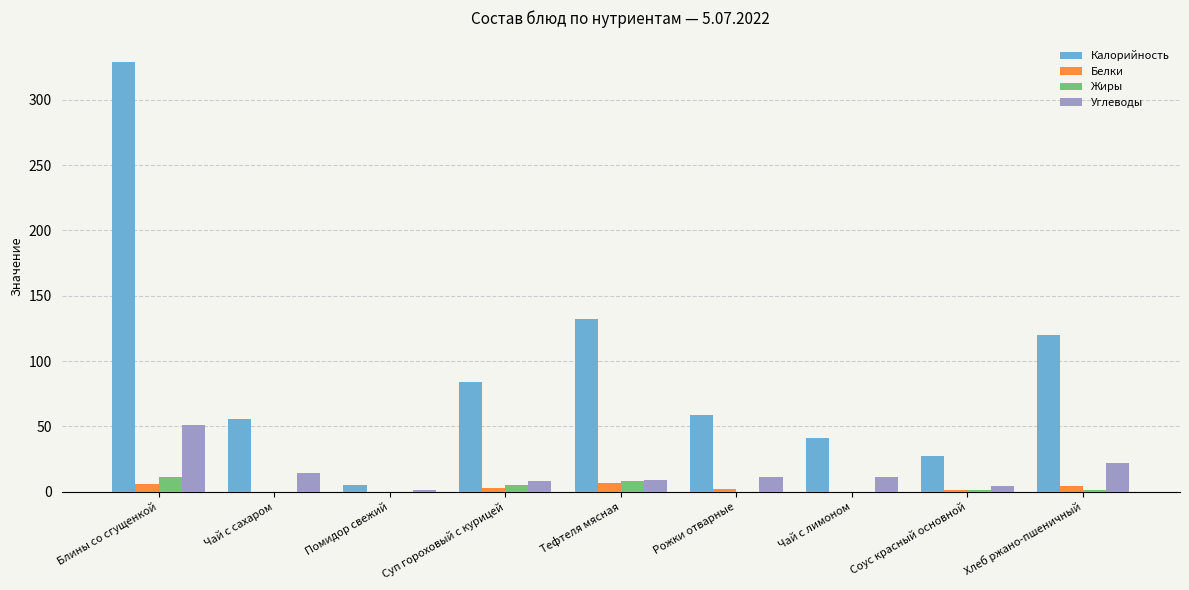

At which label does Калорийность reach its peak?

Блины со сгущенкой